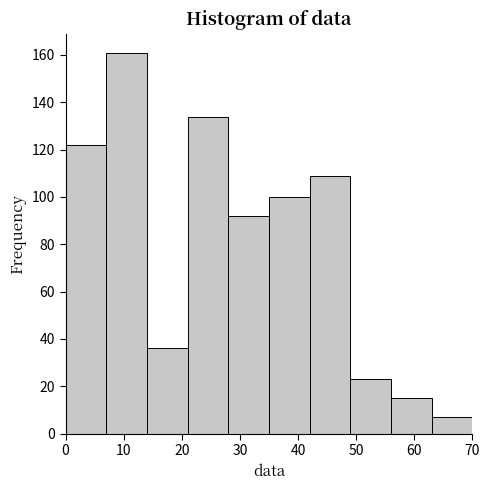

Over which range of the x-axis is the bar tallest?

7 to 14